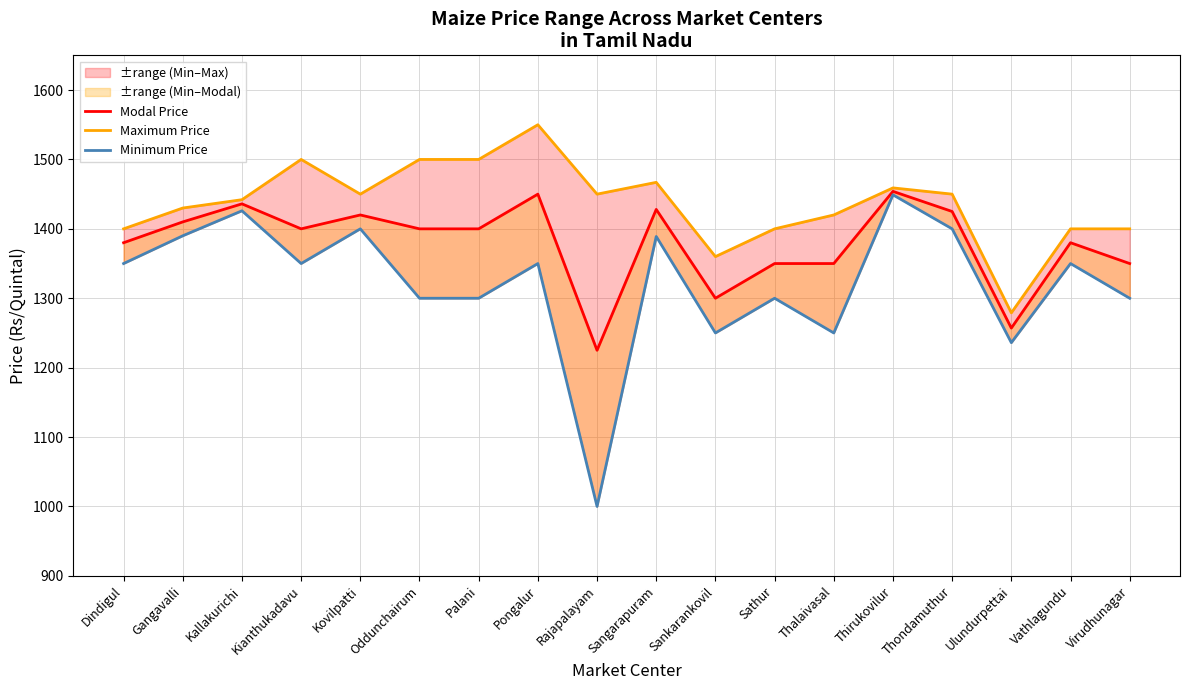

What is the label of the 10th point from the right?

Rajapalayam